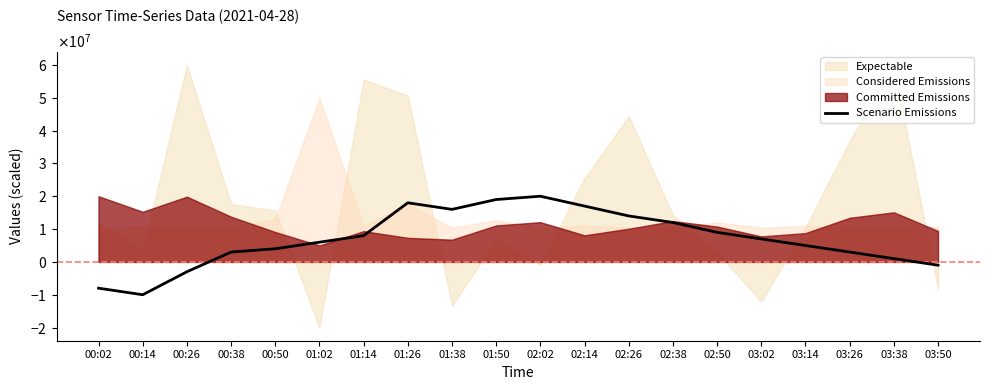

How many values are below 6999999?

10